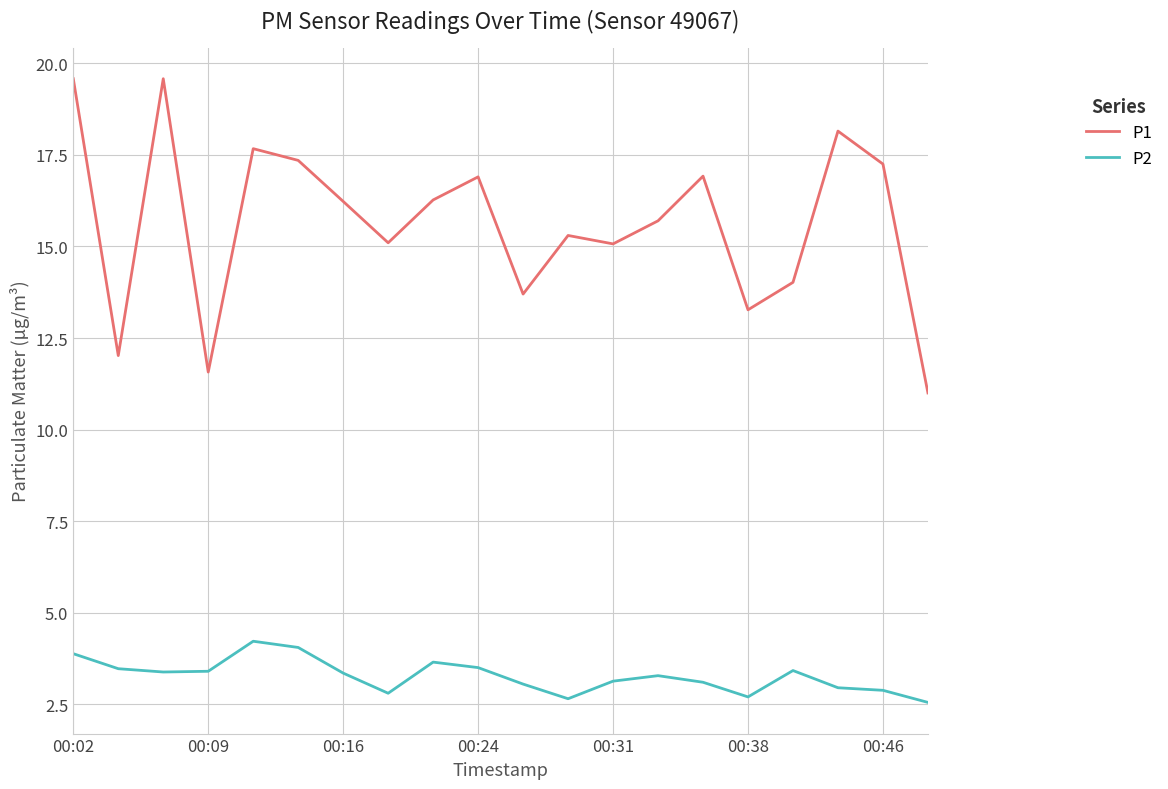

Rank the series by their average value, from highest to lowest.

P1, P2